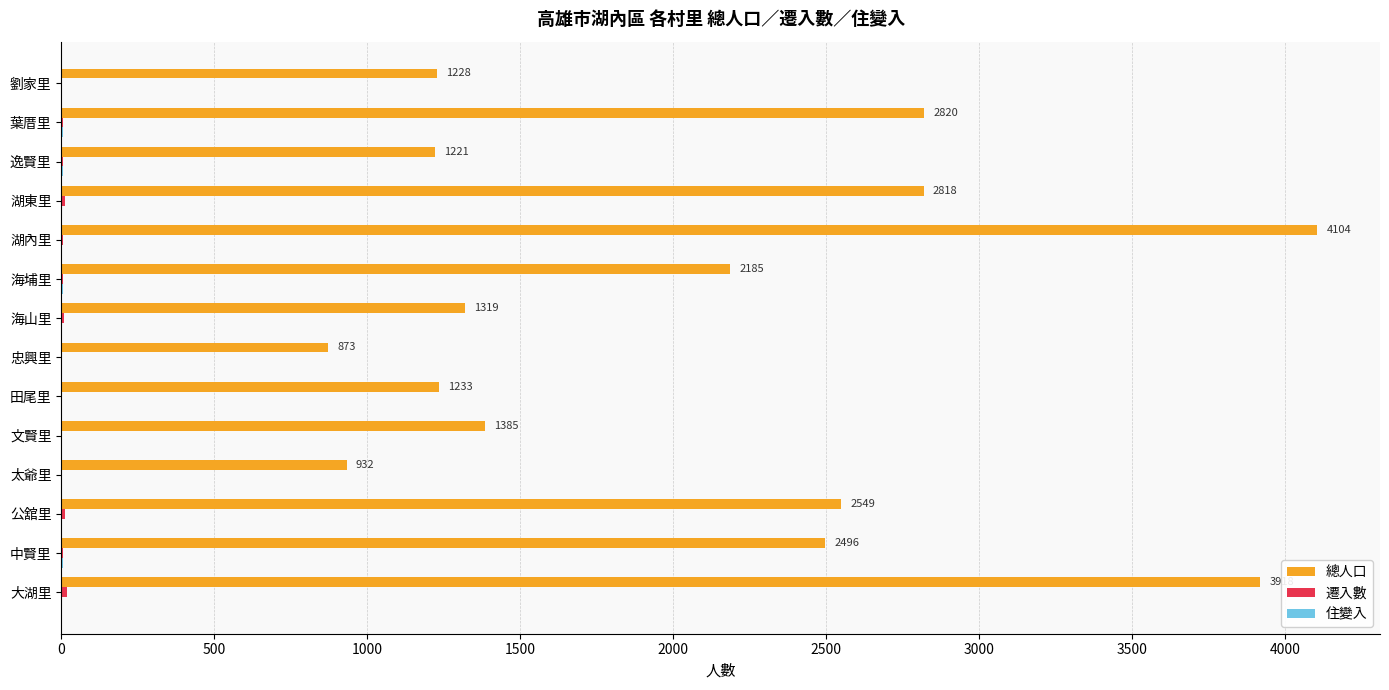

The 總人口 series shows 771 at 田尾里. True or false?

False